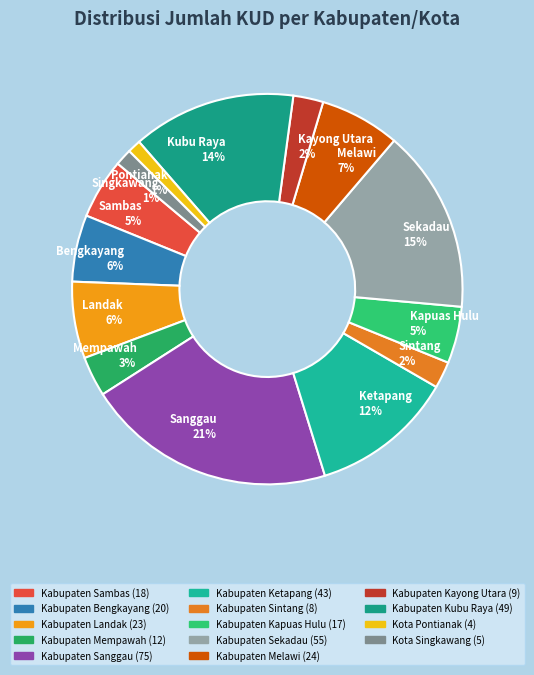

Is it true that Bengkayang 6% is 11% of the pie?

False